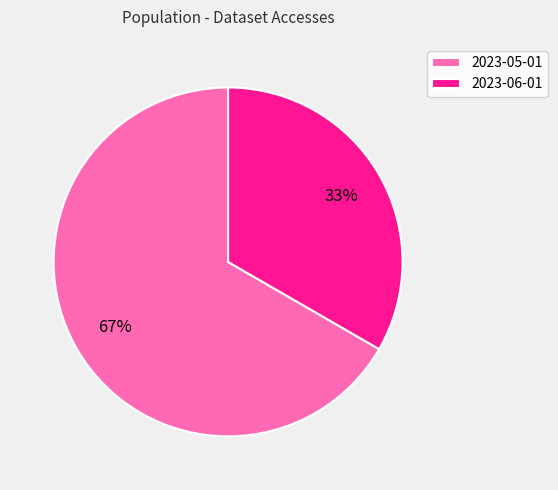

Do 2023-05-01 and 2023-06-01 together represent more than half of the pie?

Yes